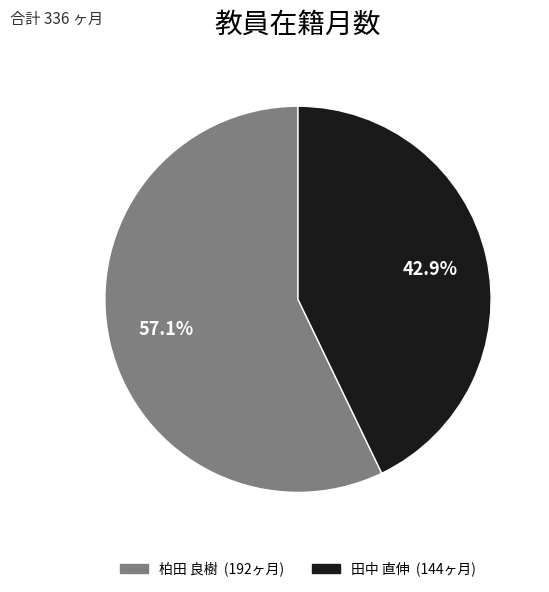

Which slice is the smallest?

田中 直伸